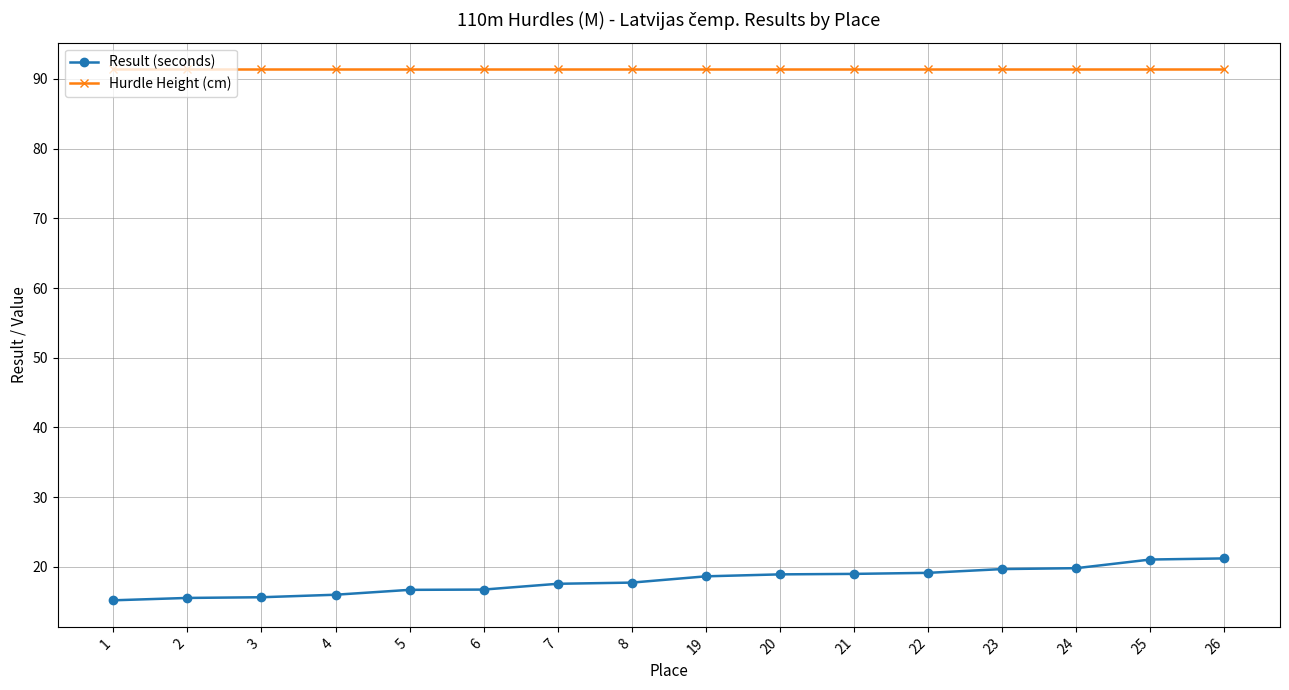

What are all the series names shown in the legend?

Result (seconds), Hurdle Height (cm)